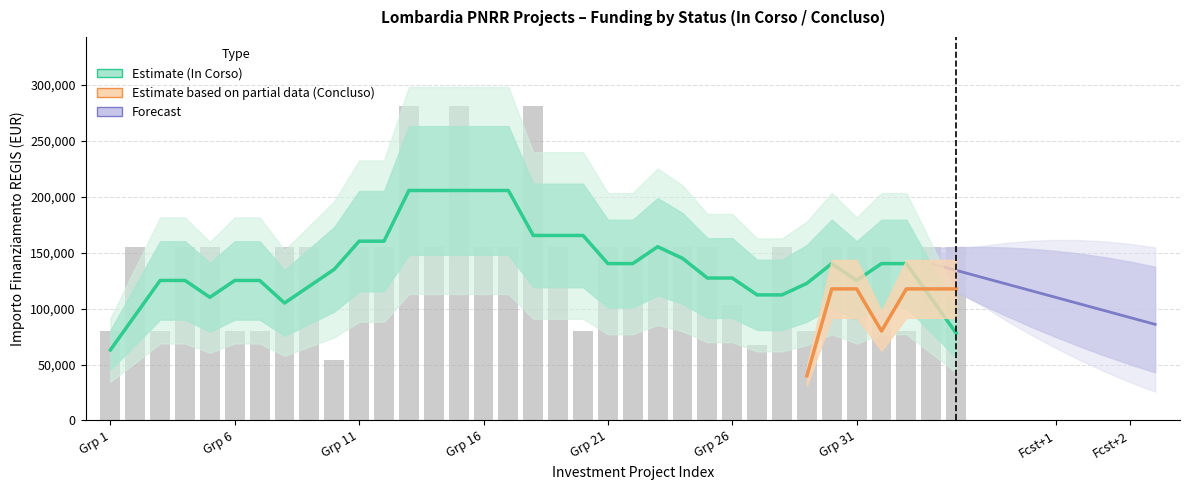

Between 26 and 18, which is larger?

18